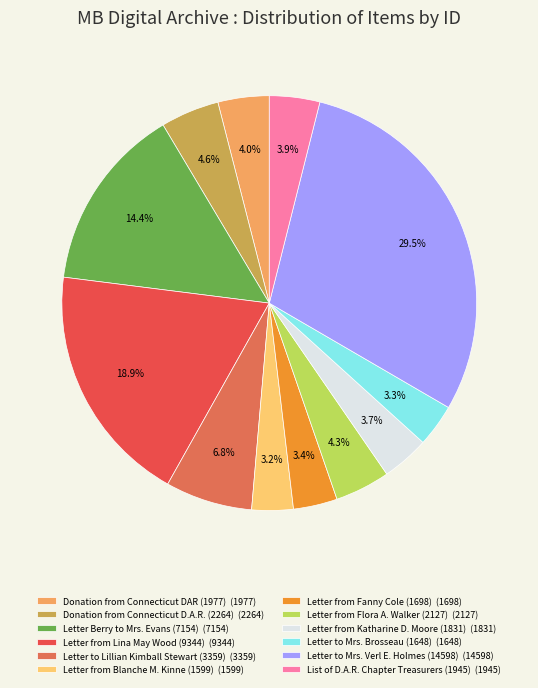

Is Letter from Flora A. Walker (2127) the majority of the pie?

No